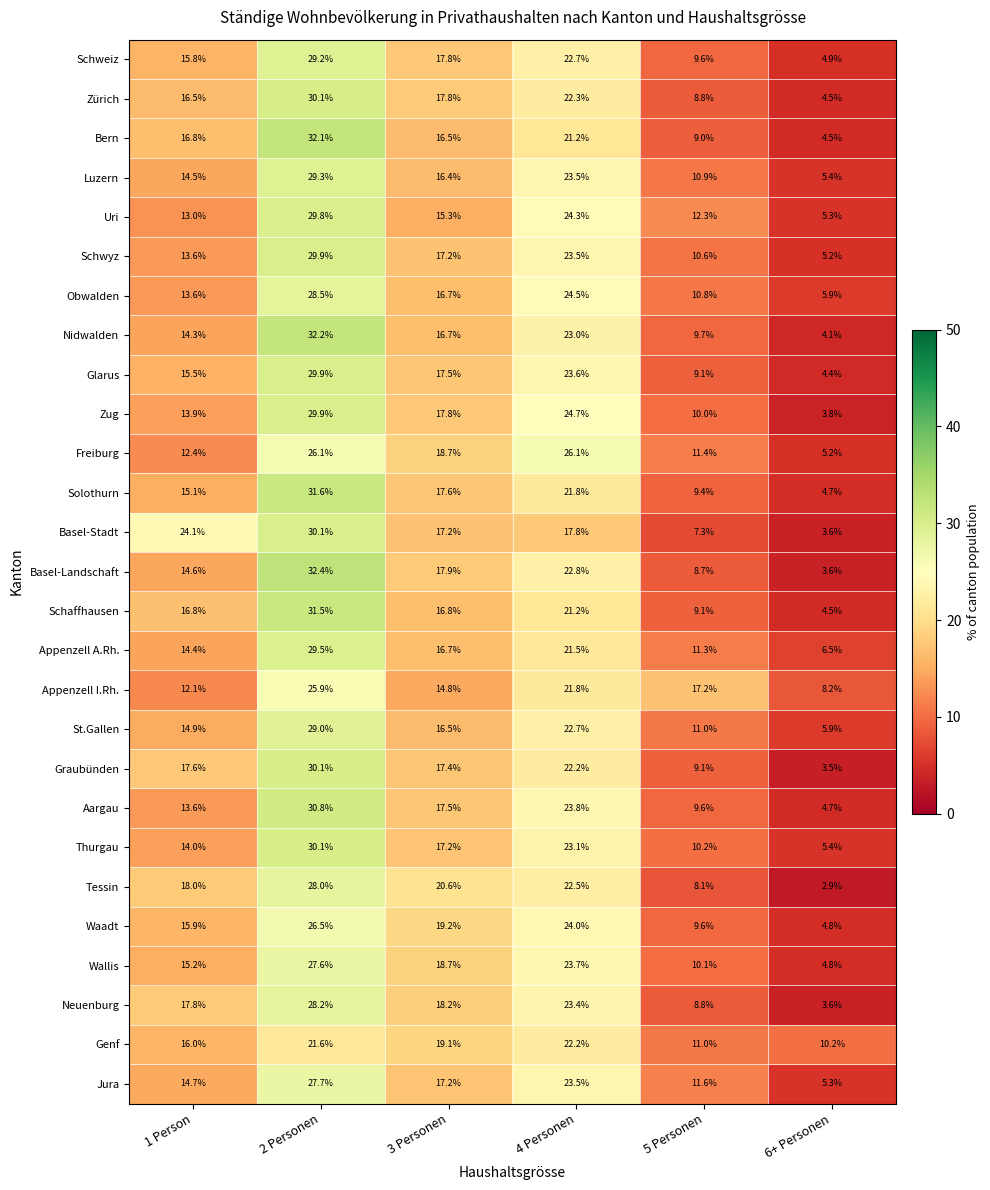

What is the total value across all series at 1 Person?

414.7